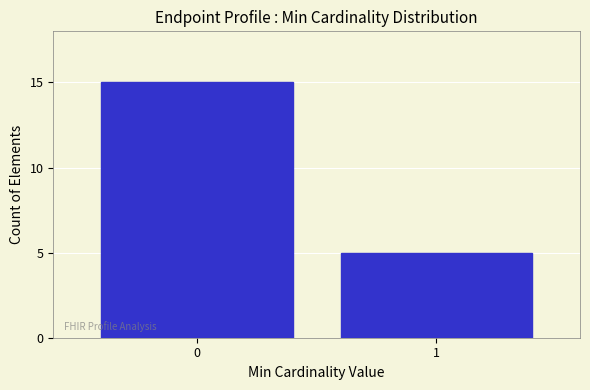

Reading left to right, transcribe all the data shown in this chart.

15	5